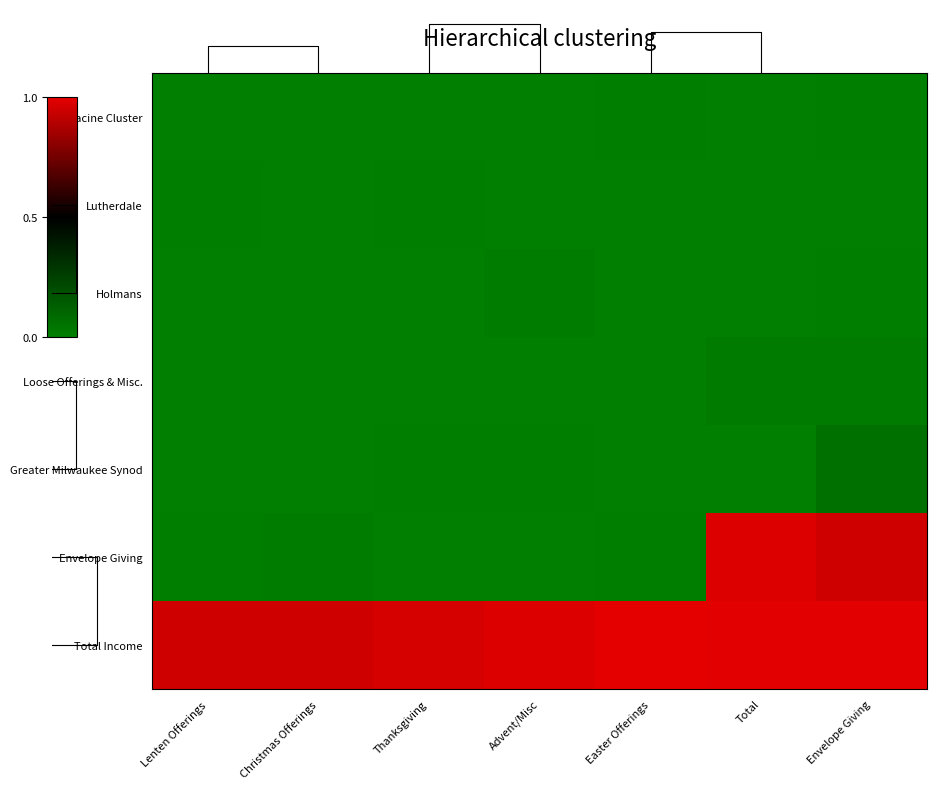

At which category is the sum across all series the highest?

Envelope Giving